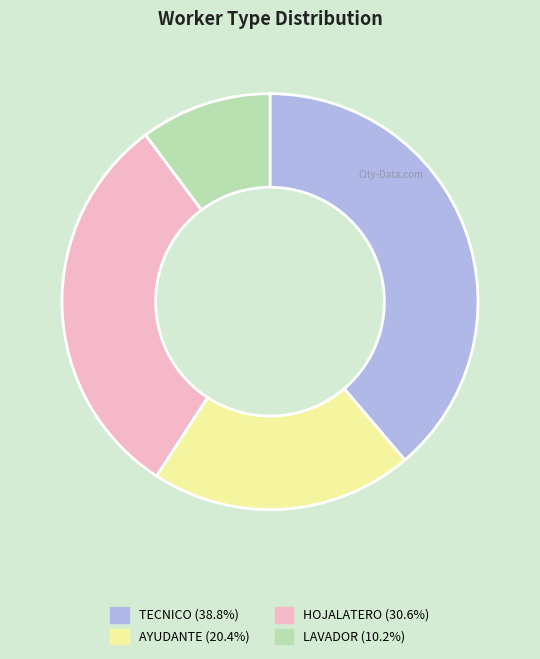

Do HOJALATERO and TECNICO together represent more than half of the pie?

Yes